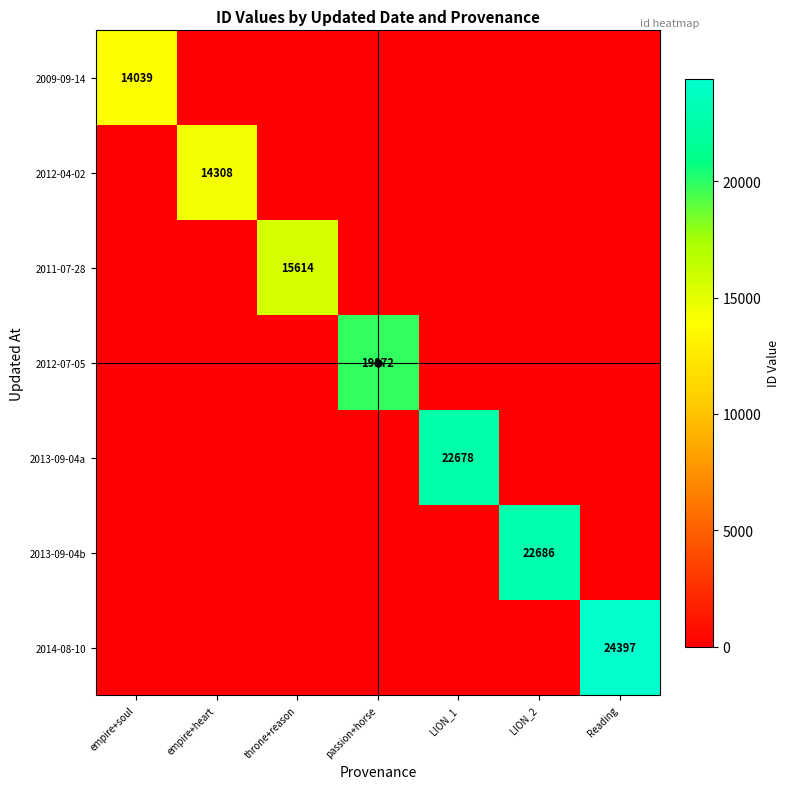

At which category is the sum across all series the highest?

Reading